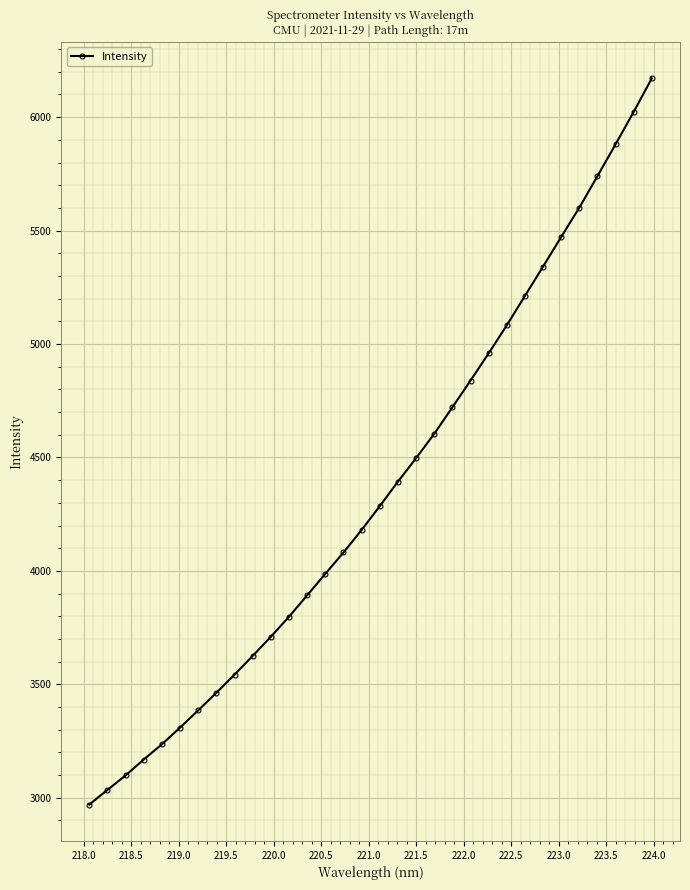

How many lines are shown in the chart?

1